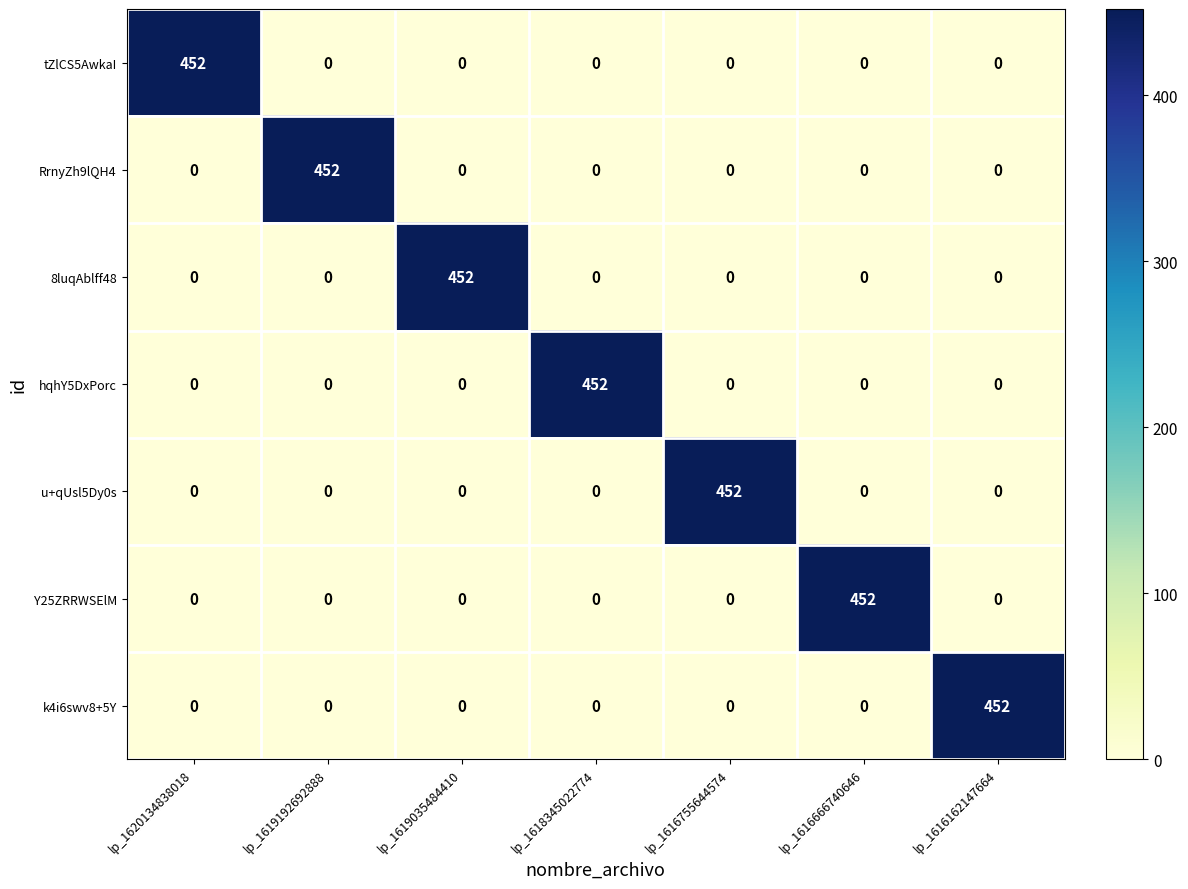

What is the difference between the highest and lowest values at lp_1619192692888?

452